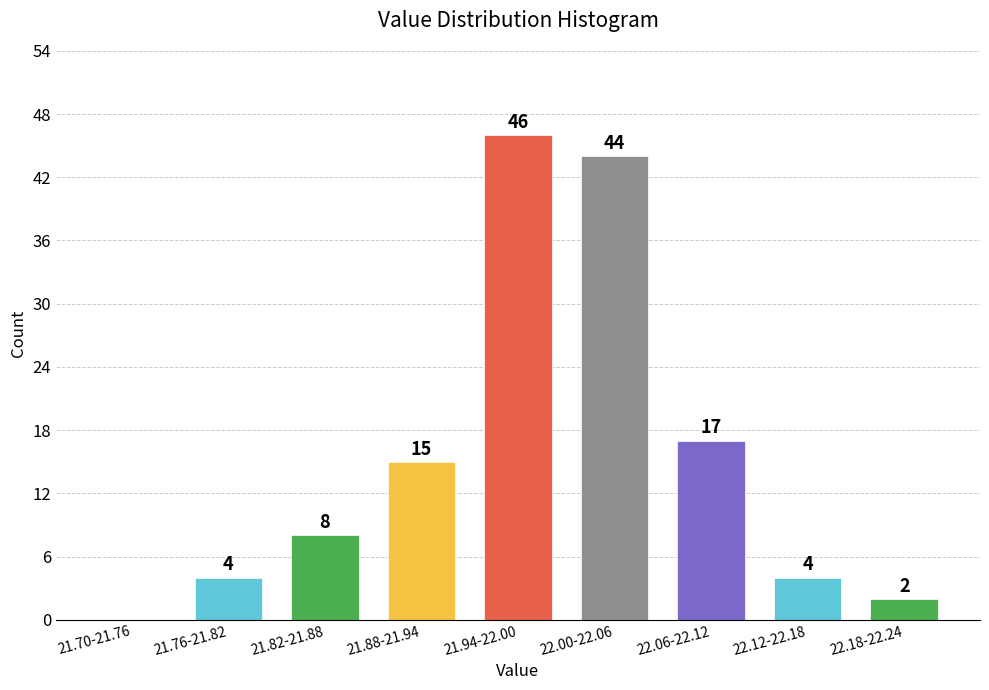

Reading left to right, extract all data points from this chart.

21.70-21.76=0	21.76-21.82=4	21.82-21.88=8	21.88-21.94=15	21.94-22.00=46	22.00-22.06=44	22.06-22.12=17	22.12-22.18=4	22.18-22.24=2